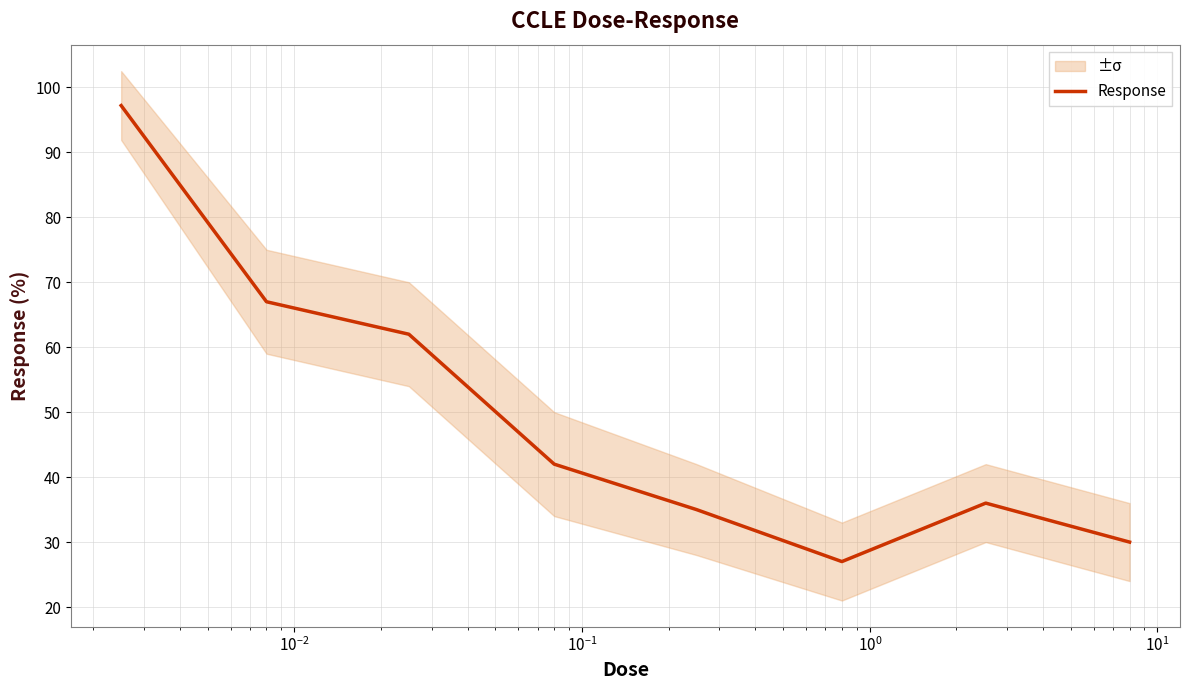

How many values are below 42?

4